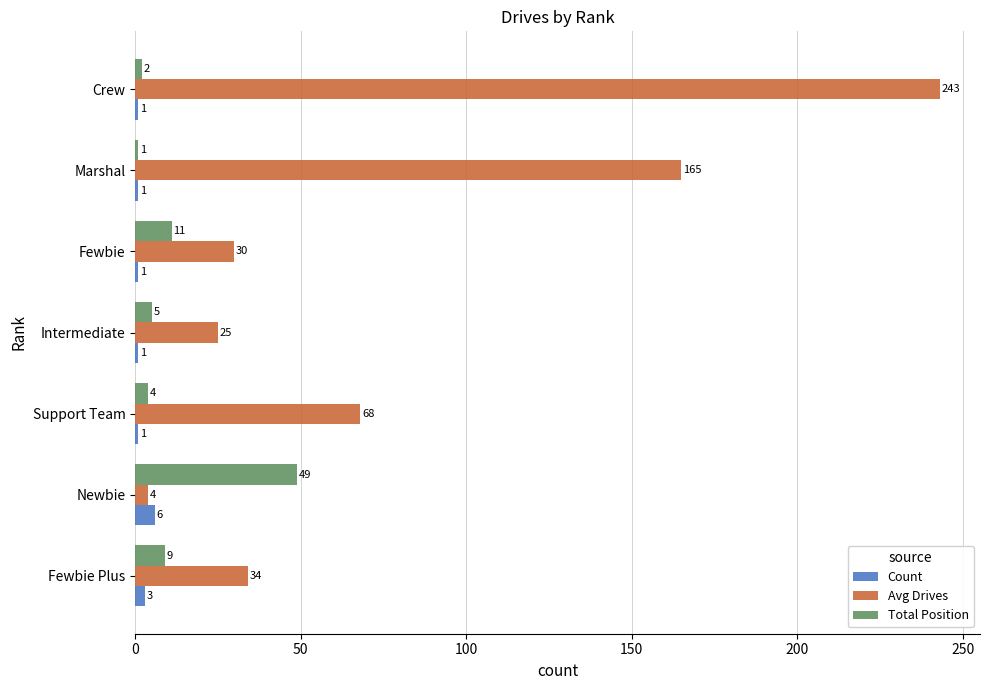

How many categories are shown in the chart?

7